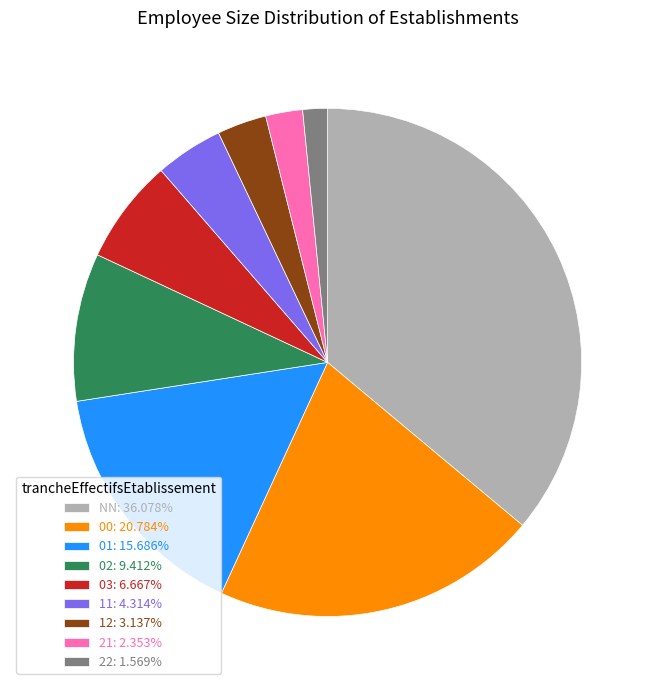

Is 03 the majority of the pie?

No